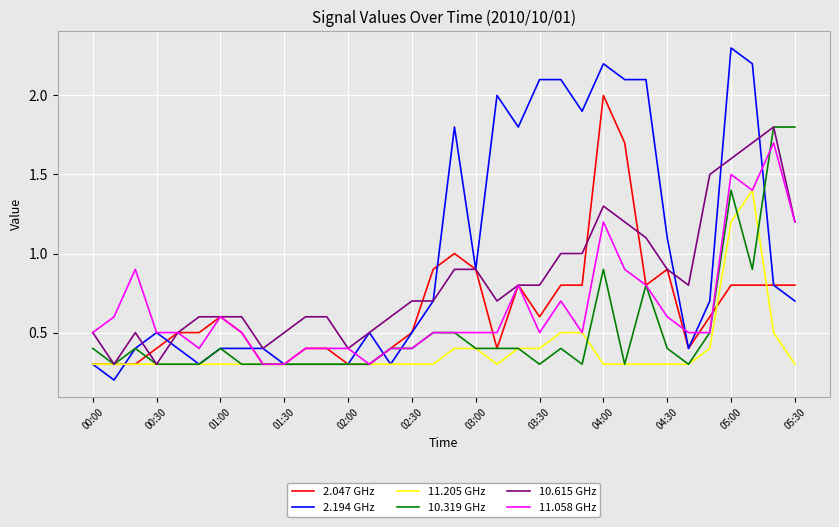

What is the difference between the maximum and second lowest values in the 11.058 GHz series?

1.4